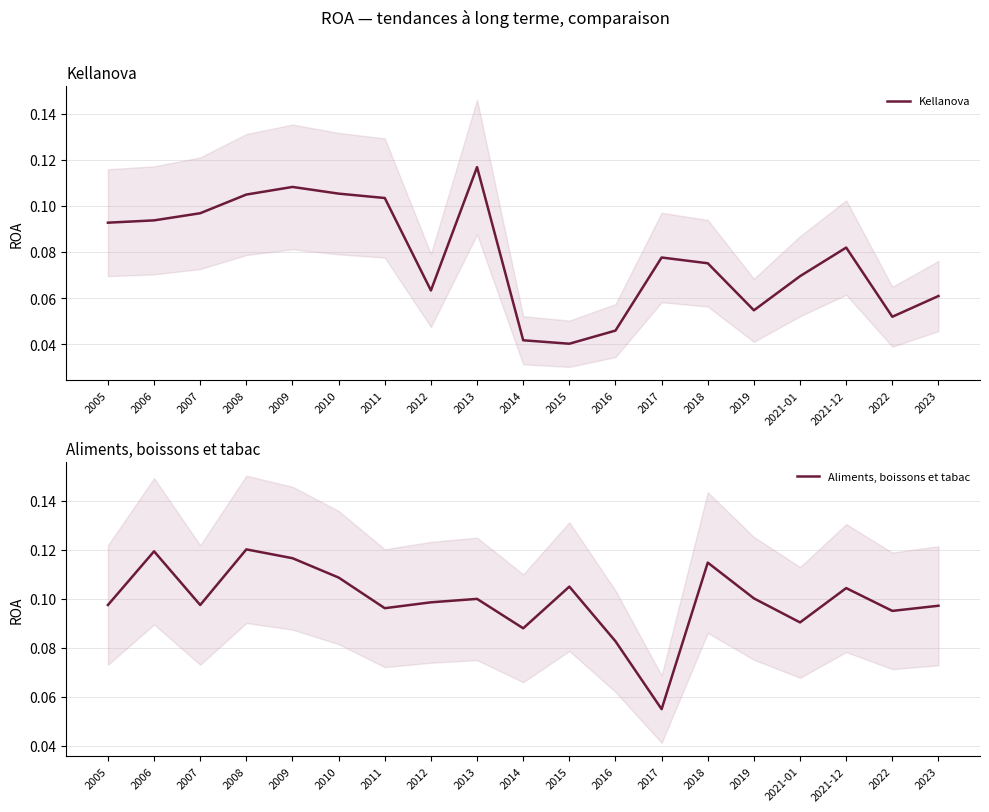

Between which two adjacent categories do Kellanova and Aliments, boissons et tabac first intersect?

2010 and 2011